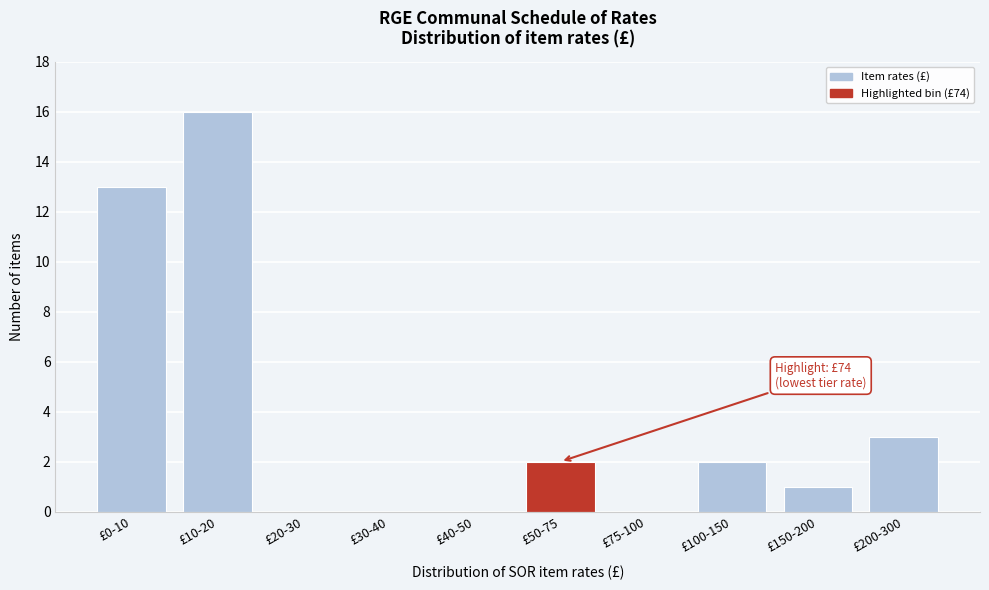

Reading right to left, list all the values displayed in this chart.

£200-300=3	£150-200=1	£100-150=2	£75-100=0	£50-75=2	£40-50=0	£30-40=0	£20-30=0	£10-20=16	£0-10=13